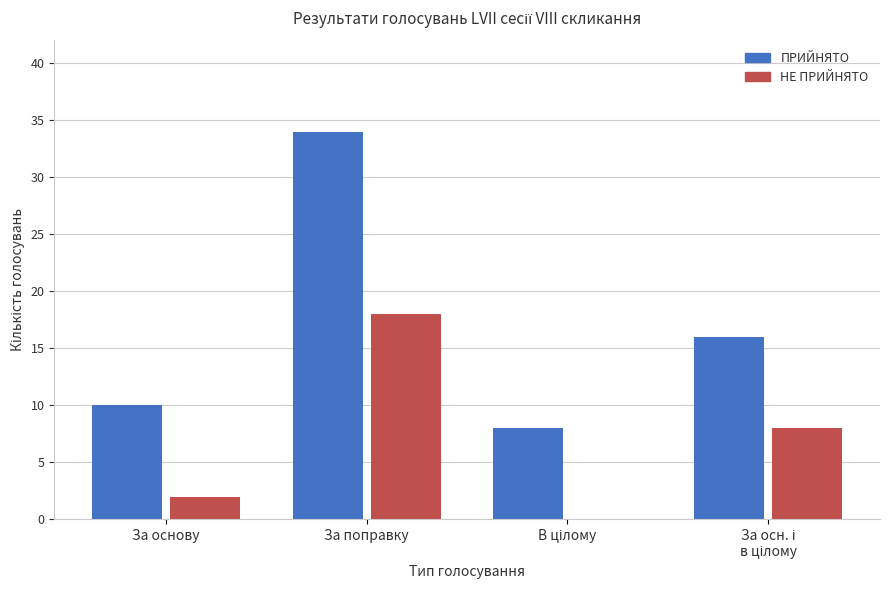

Which series has the widest spread of values?

ПРИЙНЯТО